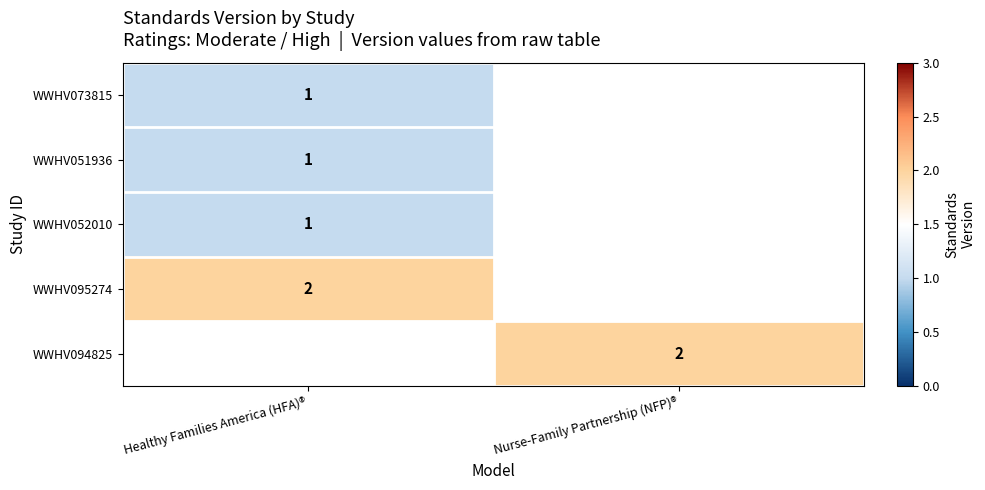

Is it true that WWHV052010 equals 1 at Healthy Families America (HFA)®?

True